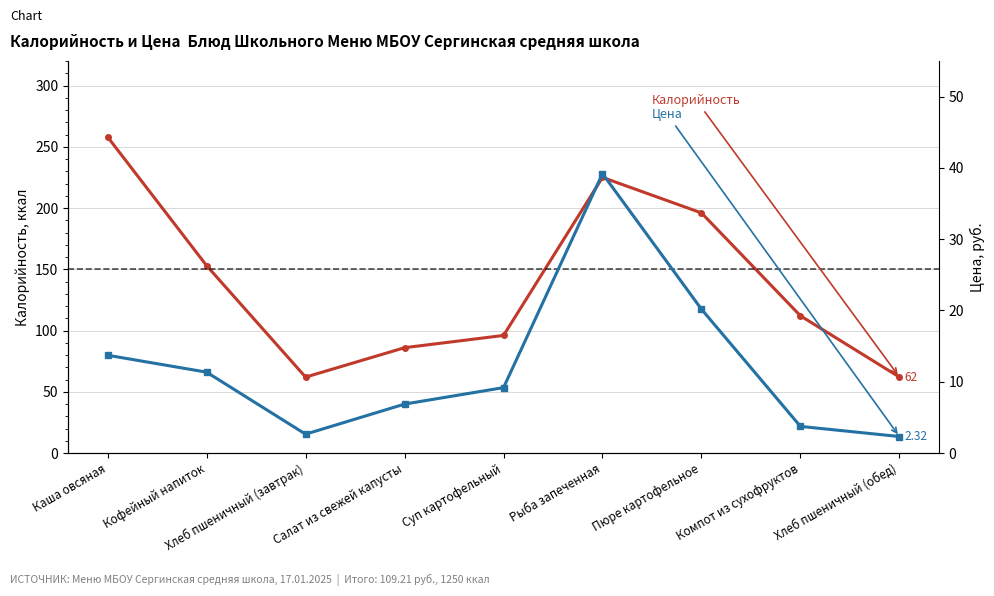

What is the value of the Цена point at the 8th from the left?

3.7